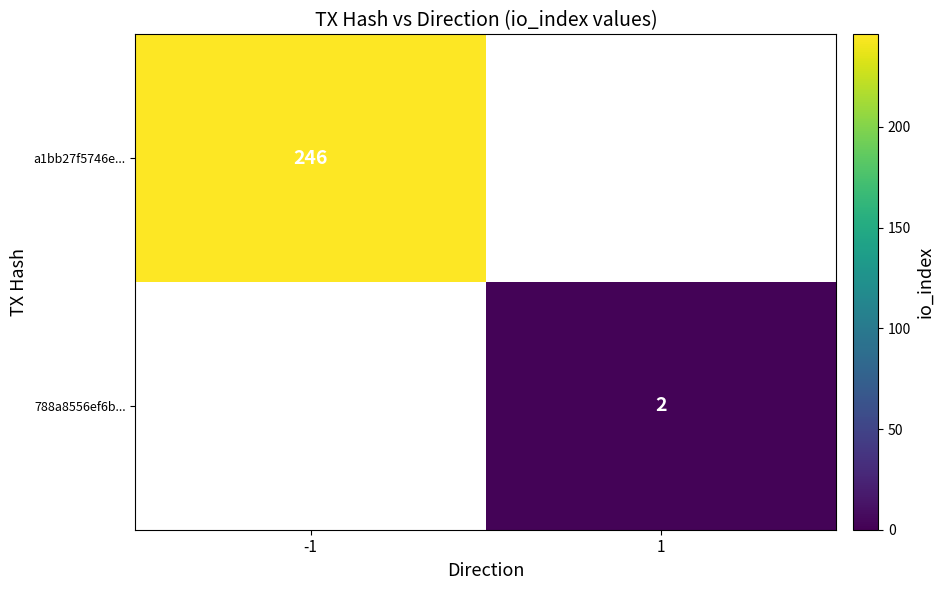

True or false: a1bb27f5746e... has a value of 246 at -1.

True